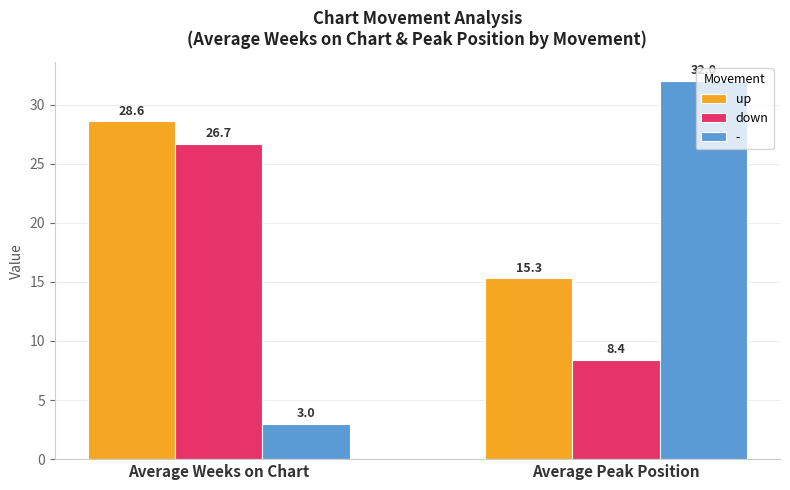

The up series shows 28.6 at Average Weeks on Chart. True or false?

True